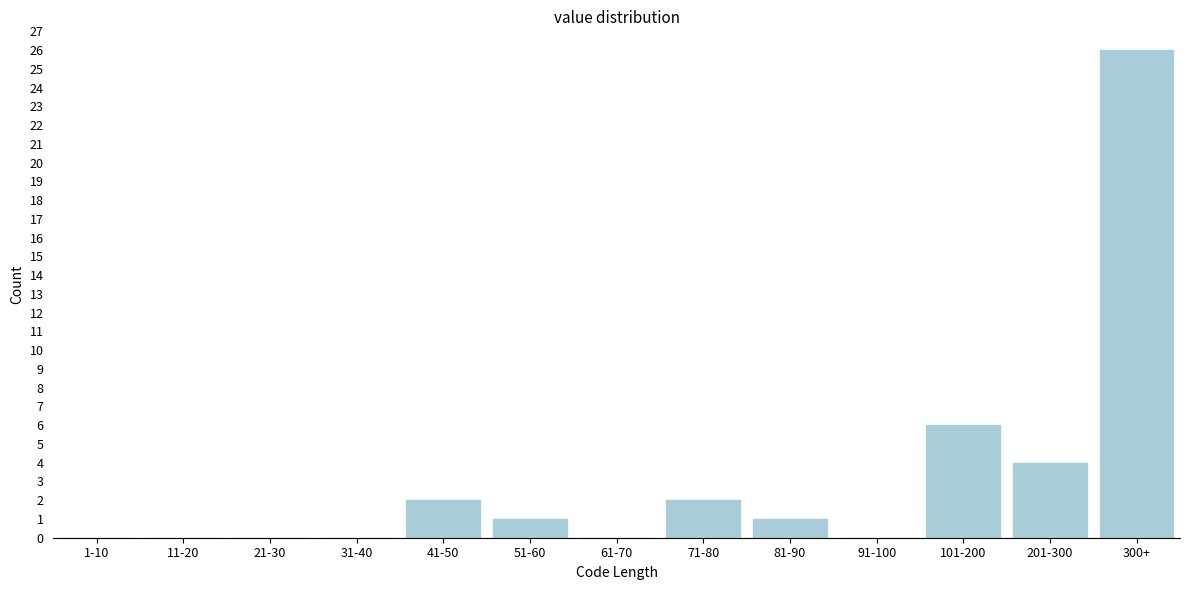

Reading right to left, extract all data points from this chart.

300+=26	201-300=4	101-200=6	91-100=0	81-90=1	71-80=2	61-70=0	51-60=1	41-50=2	31-40=0	21-30=0	11-20=0	1-10=0